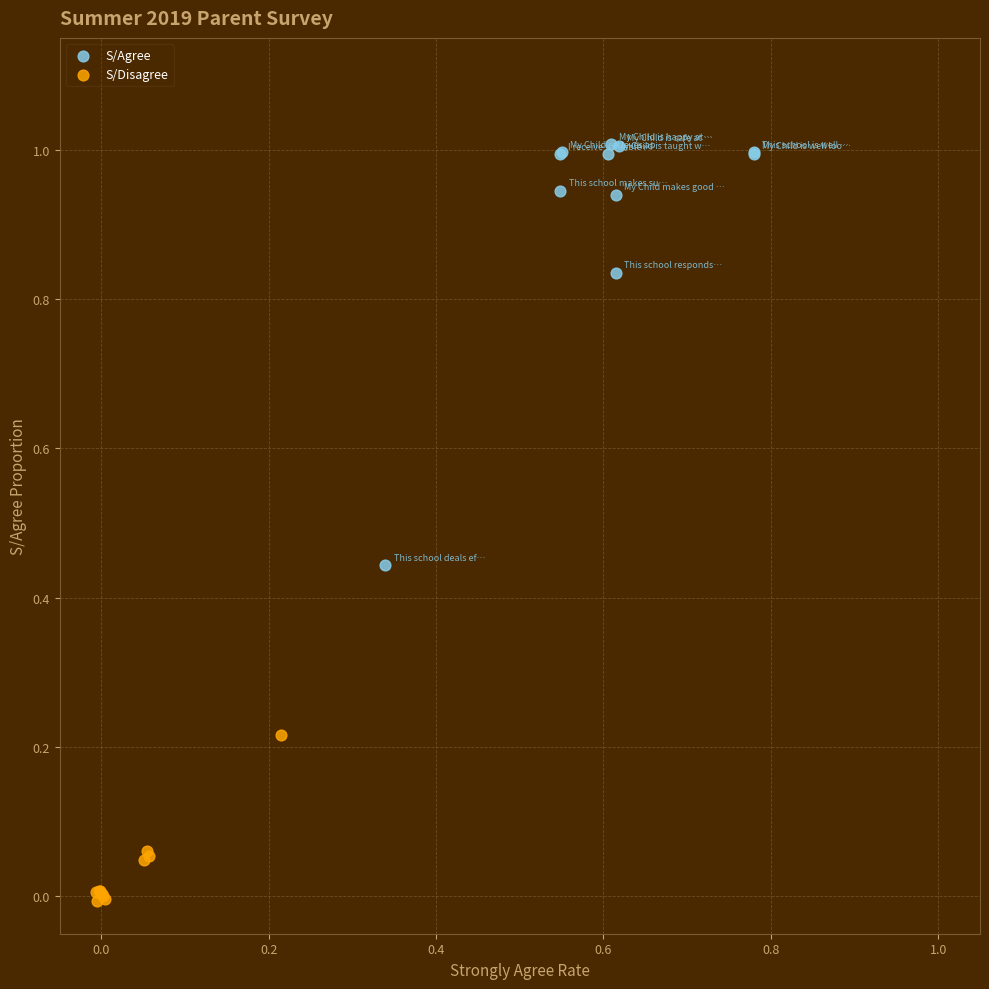

Which series contains the lowest Y value?

S/Disagree